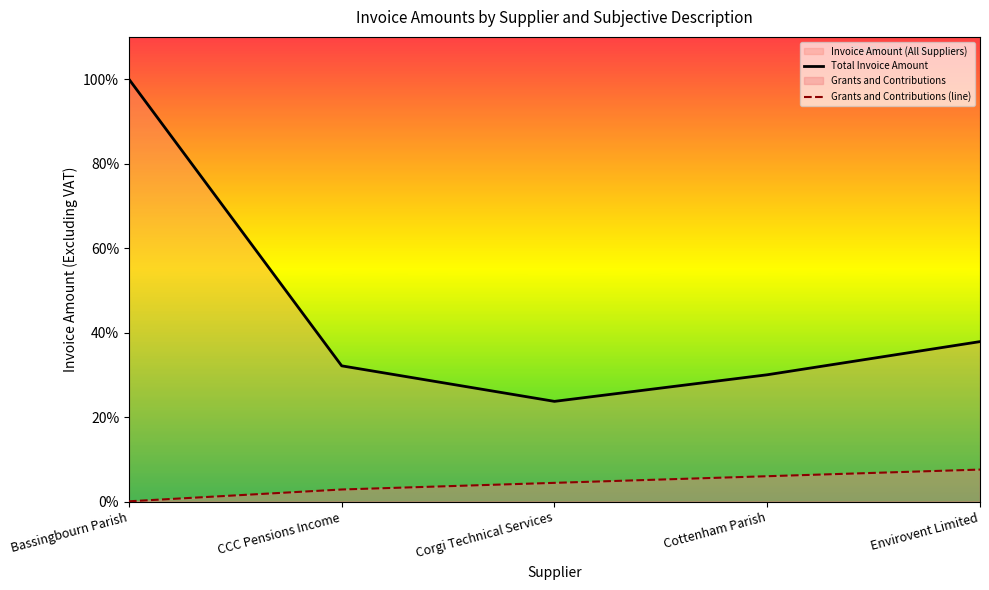

How many lines are shown in the chart?

2